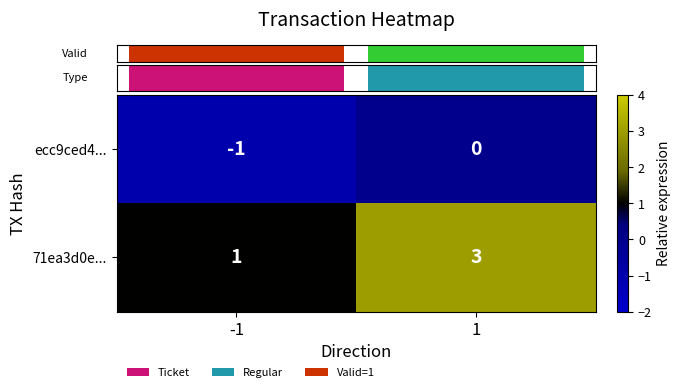

What is the sum of the 71ea3d0e... values at -1 and 1?

4